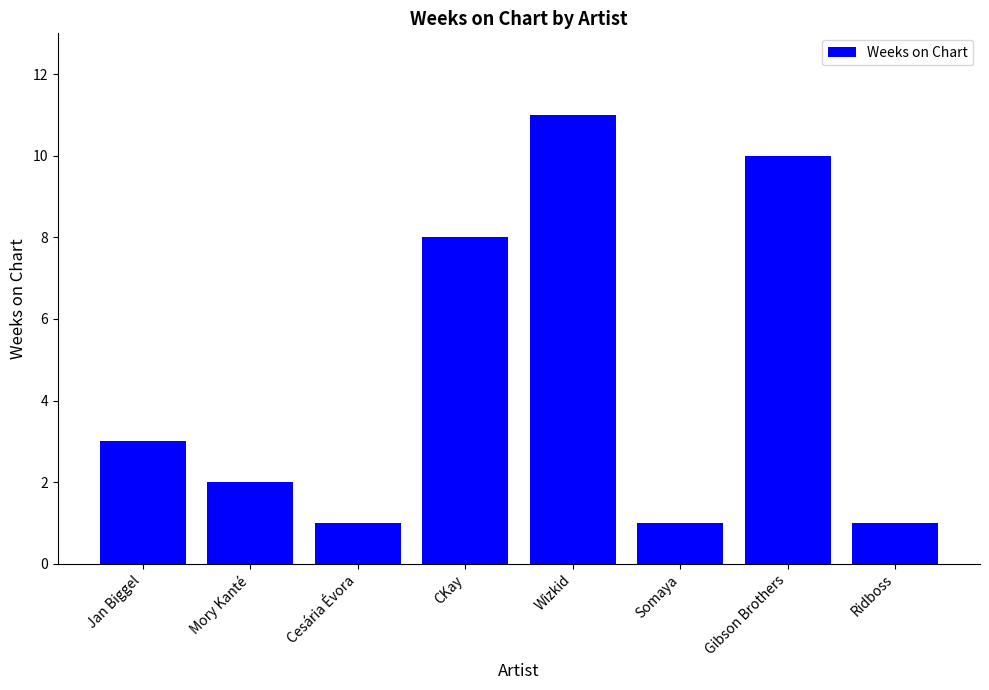

The value at Ridboss is 2. True or false?

False